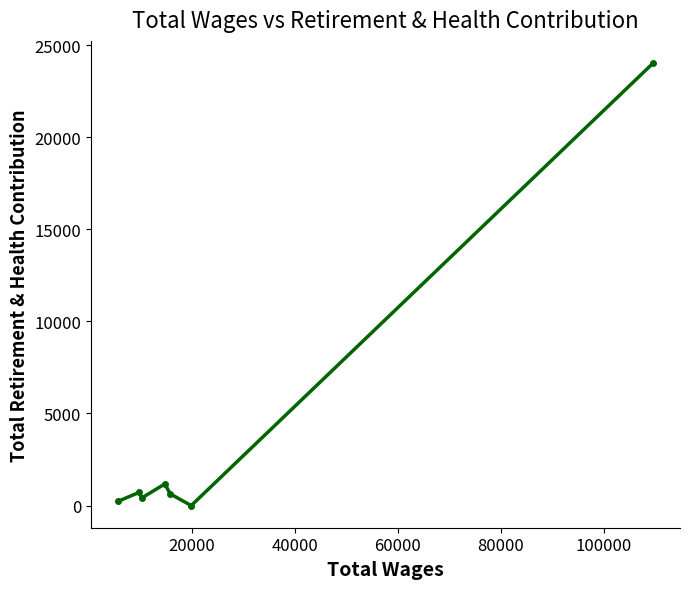

What is the greatest value displayed?

24028